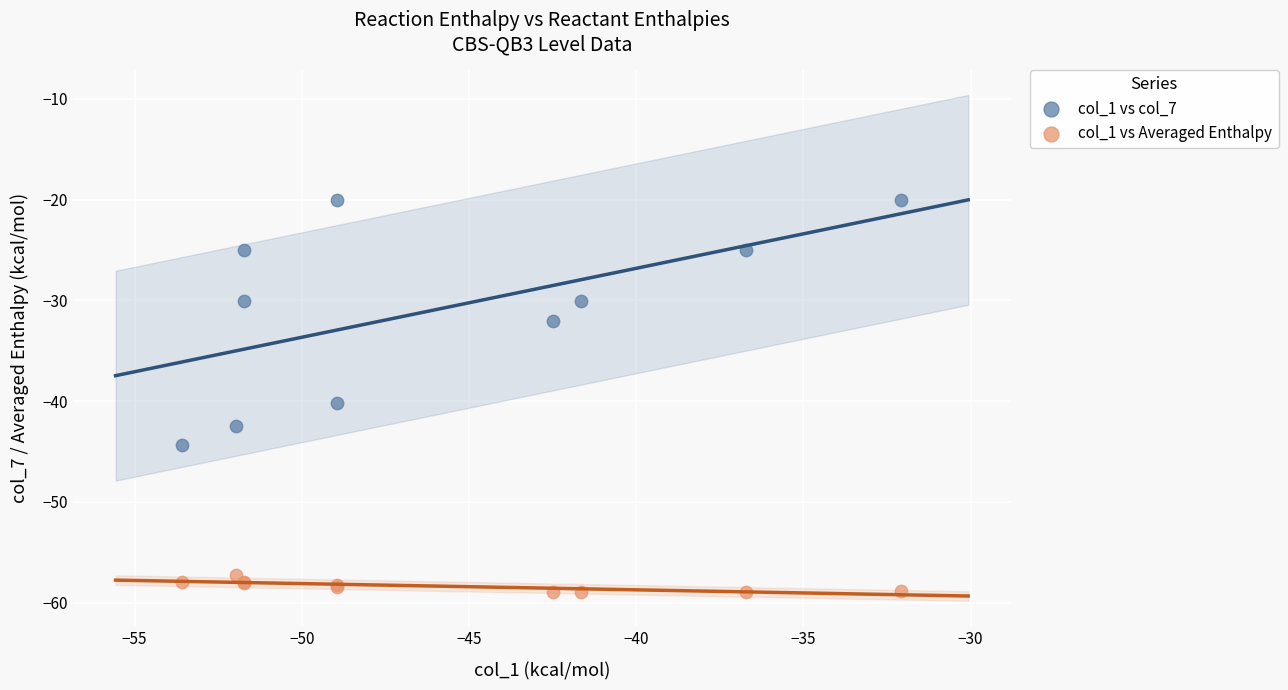

What are all the series names shown in the legend?

col_1 vs col_7, col_1 vs Averaged Enthalpy